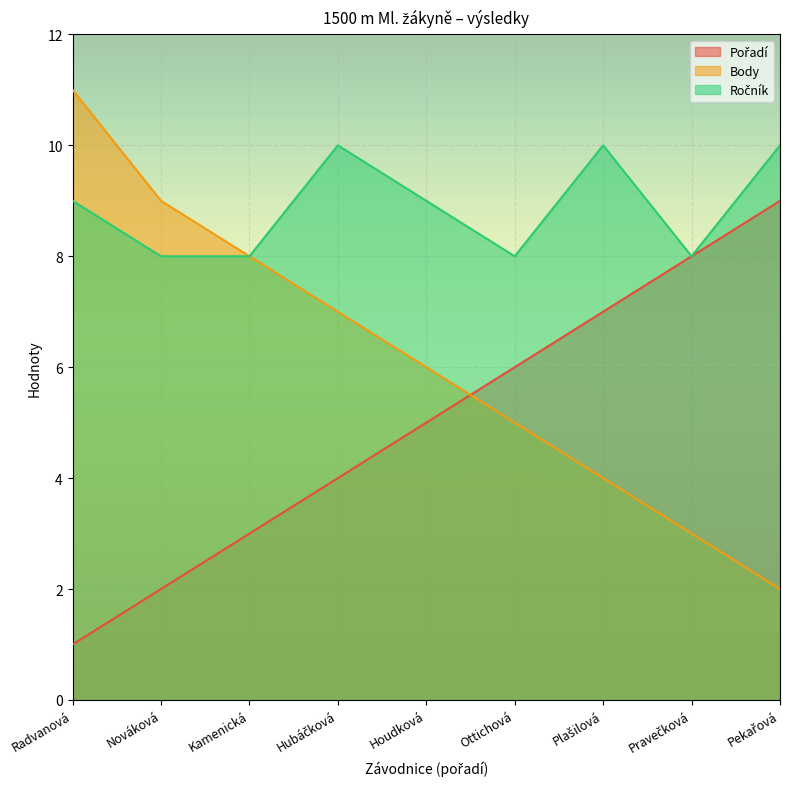

At which label does Body reach its minimum?

Pekařová